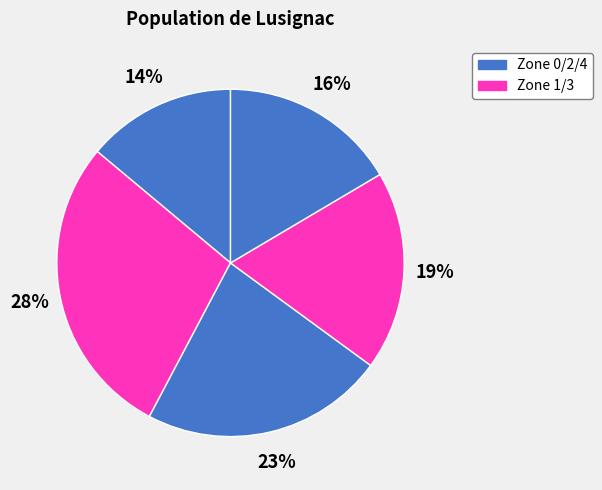

Count the number of slices in the pie.

5